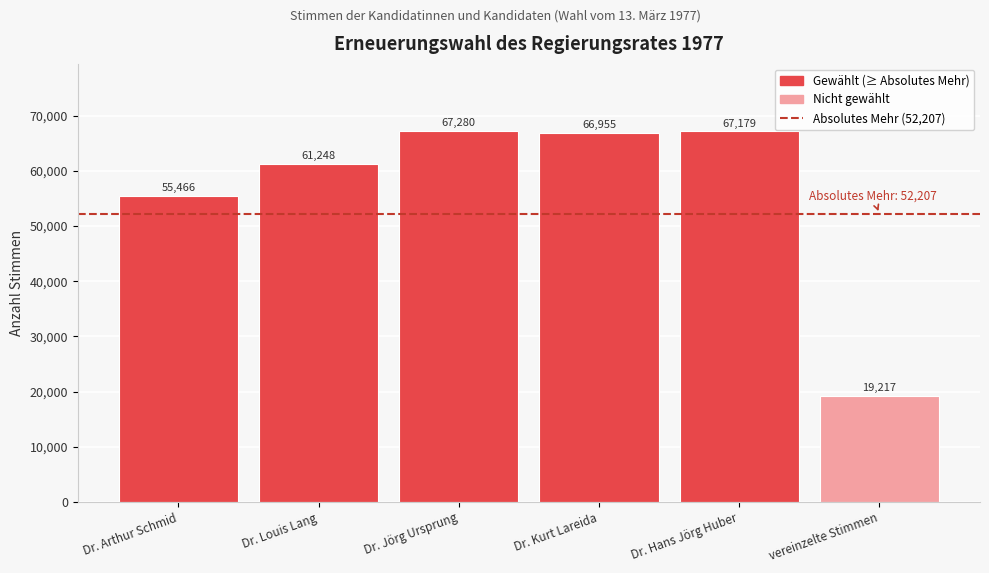

Reading right to left, list all the values displayed in this chart.

19217	67179	66955	67280	61248	55466